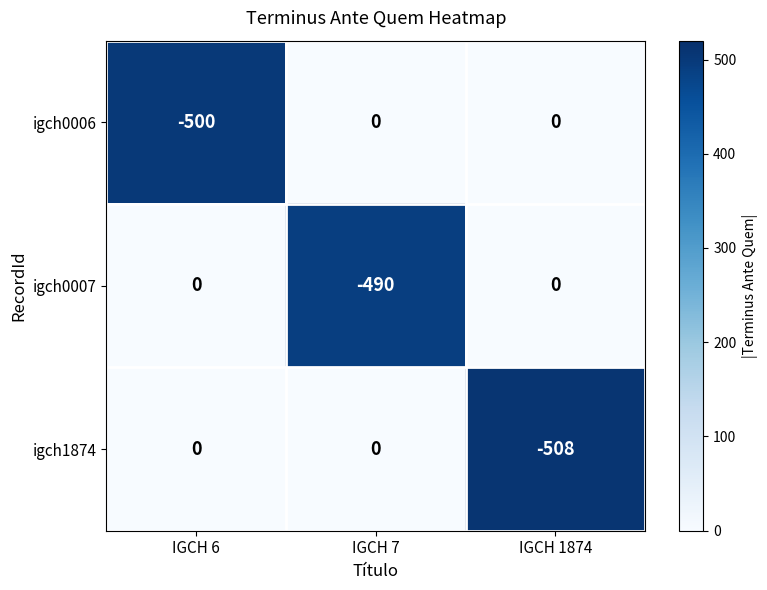

At which label does igch0007 reach its minimum?

IGCH 7